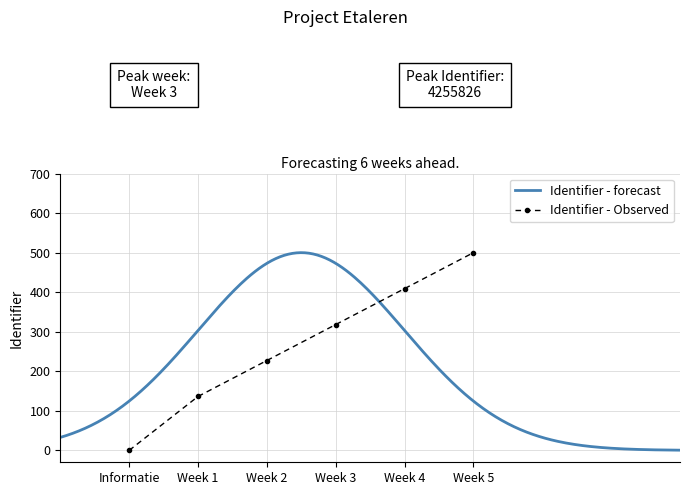

Rank the categories by Identifier - Observed value from lowest to highest.

Informatie, Week 1, Week 2, Week 3, Week 4, Week 5